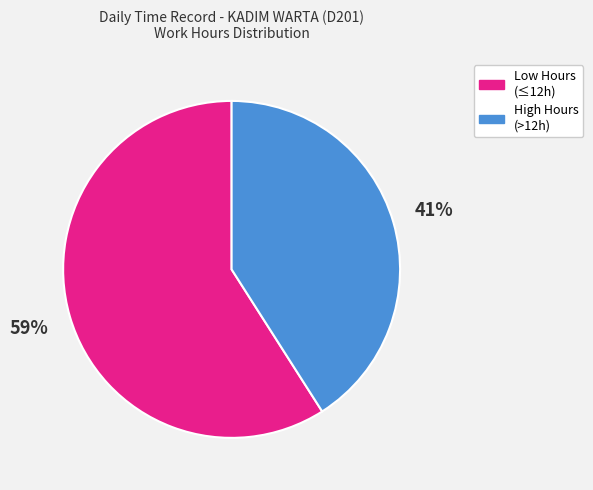

Does any single category account for the majority?

Yes